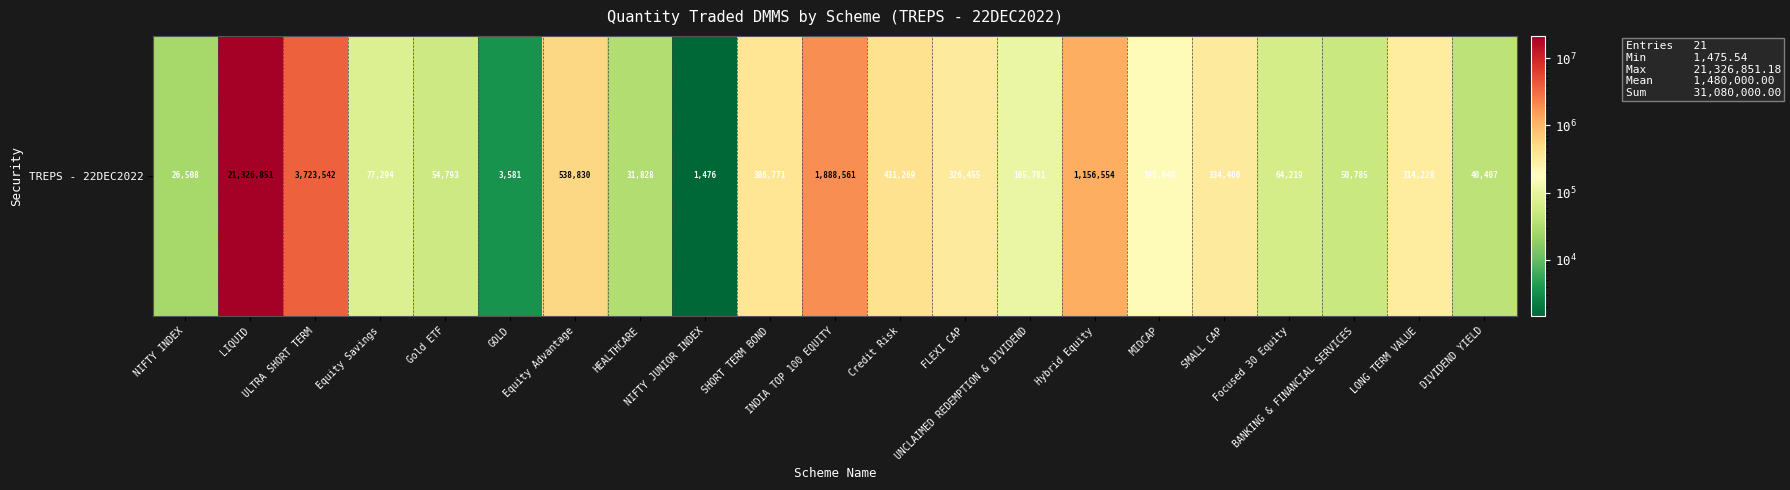

What is the difference between the values at INDIA TOP 100 EQUITY and FLEXI CAP?

1562105.9